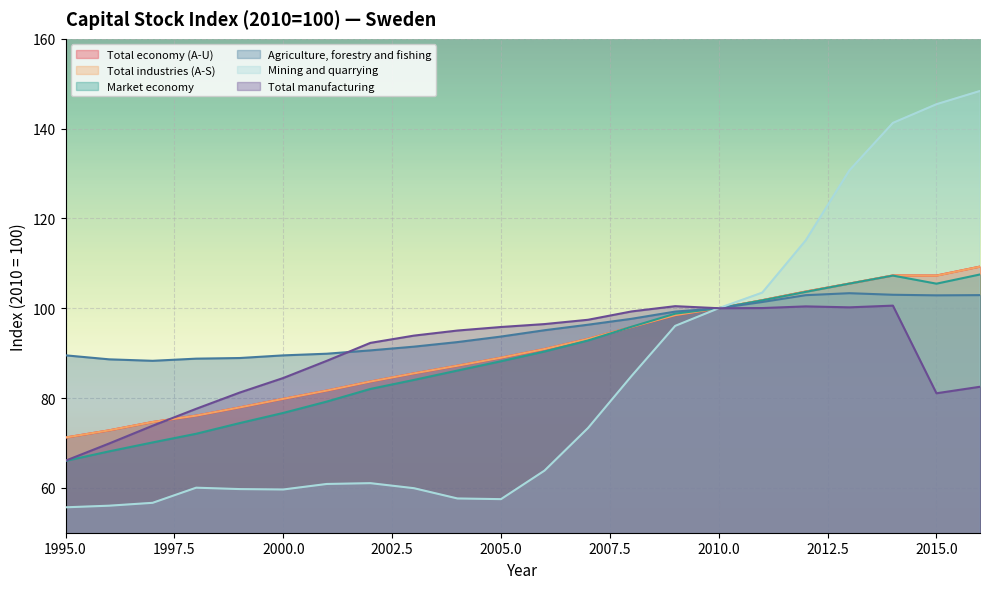

What is the difference between the maximum and minimum values in the Total manufacturing series?

34.5